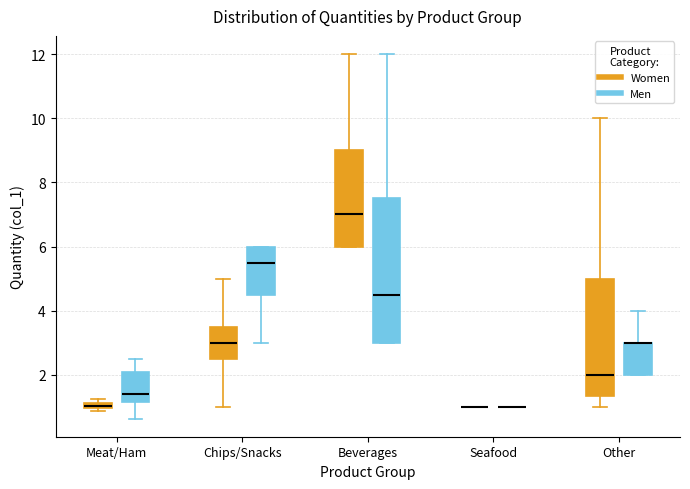

Where is the lower edge of the box for Beverages (Men) on the y-axis? The values are not printed on the chart, so give them approximately, as read against the axis.

3.0